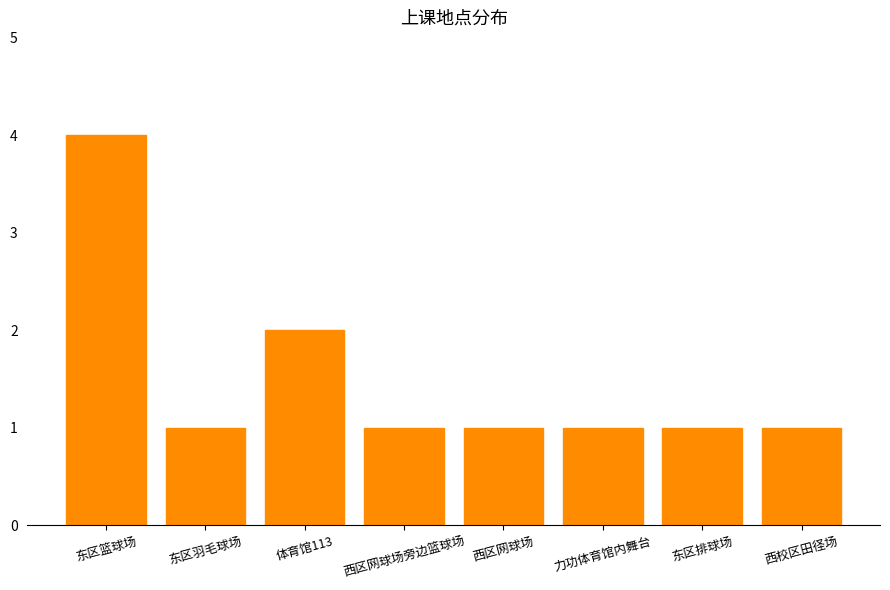

Reading left to right, list all the values displayed in this chart.

4	1	2	1	1	1	1	1